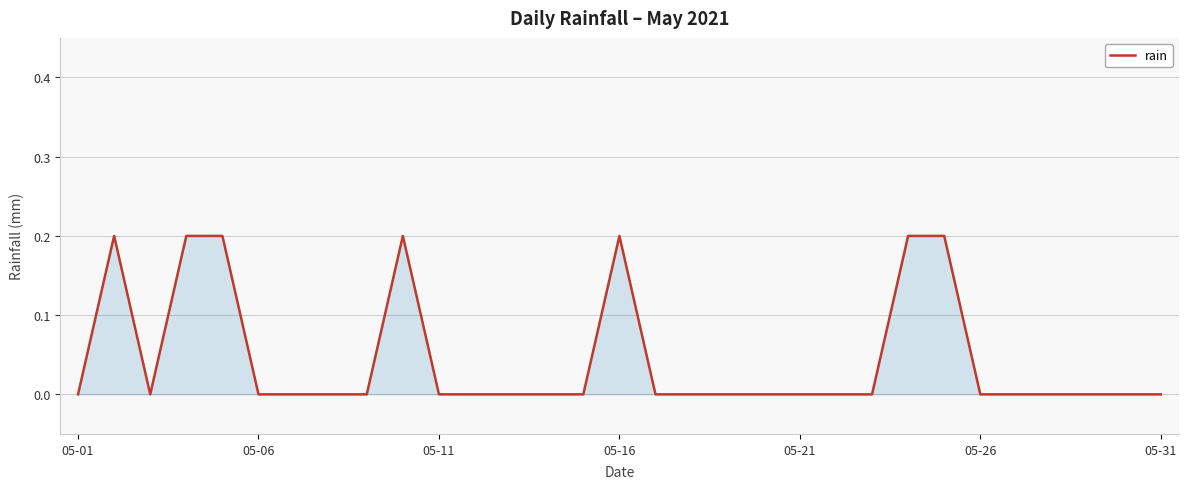

True or false: the data shows 0.0 at 05-06.

True